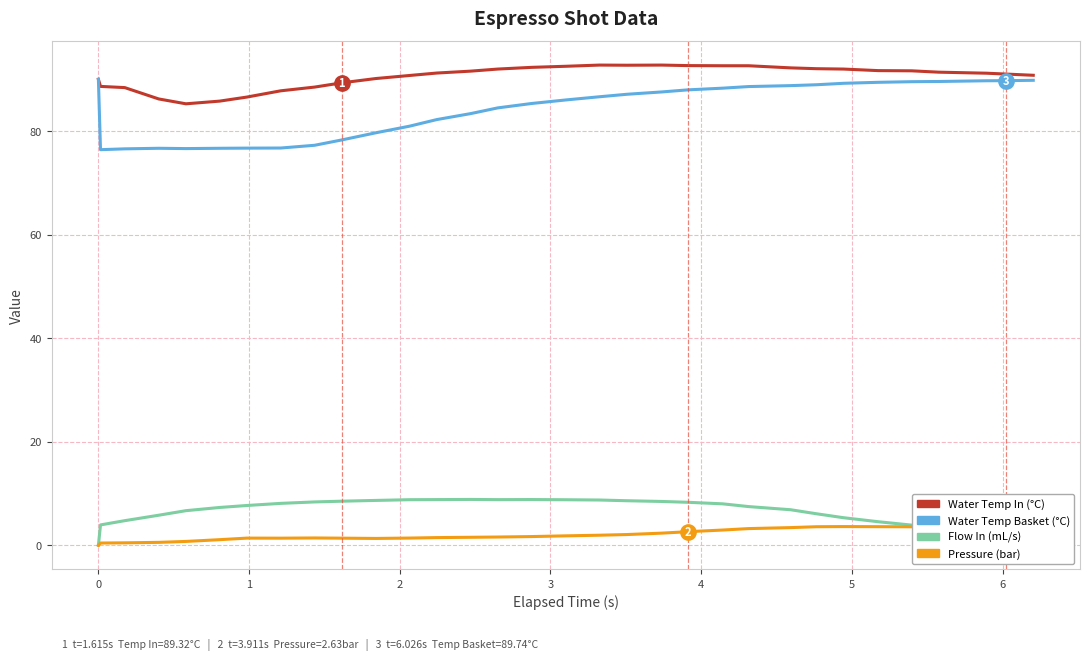

Which series has the largest range (max minus min)?

Water Temp Basket (°C)